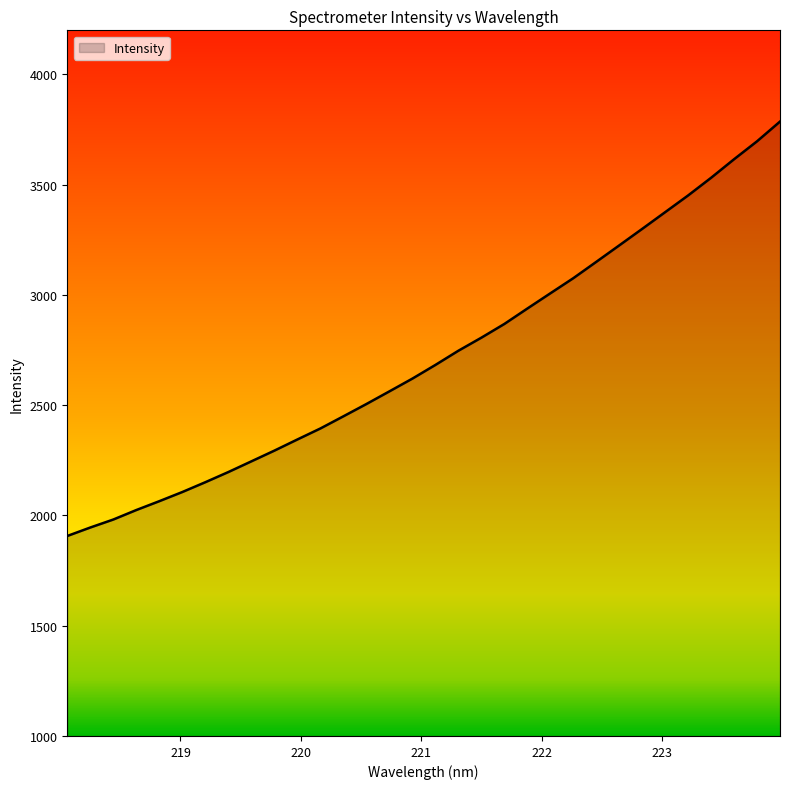

What is the greatest value displayed?

3786.2